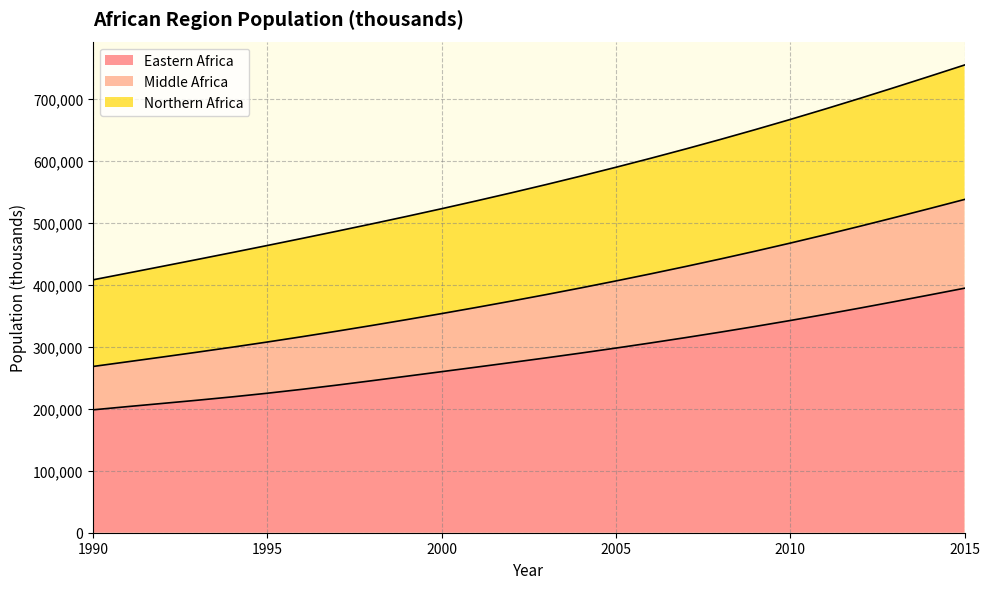

What is the total value across all series at 2015?

755111